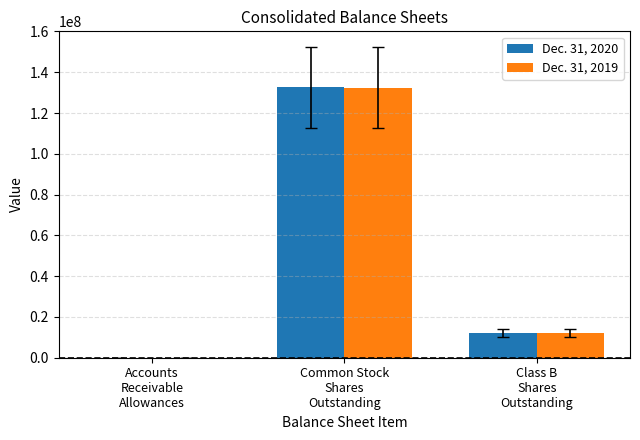

Where does the Dec. 31, 2020 series first go above 12097148?

Common Stock
Shares
Outstanding